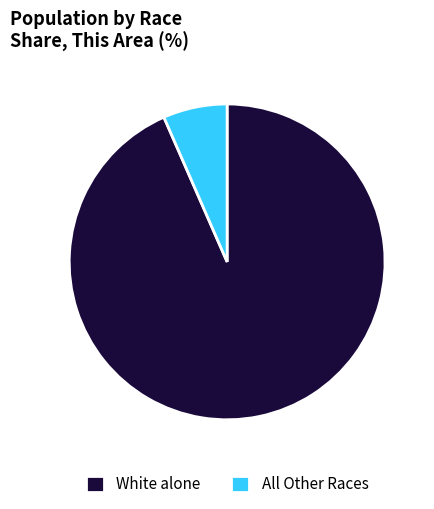

What is the largest slice in the pie chart?

White alone